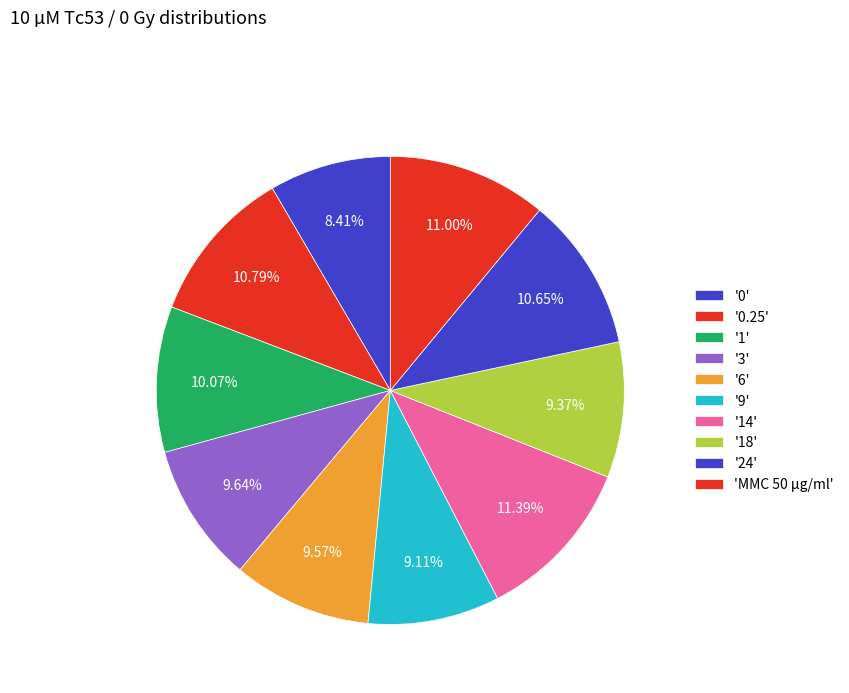

What is the largest slice in the pie chart?

14